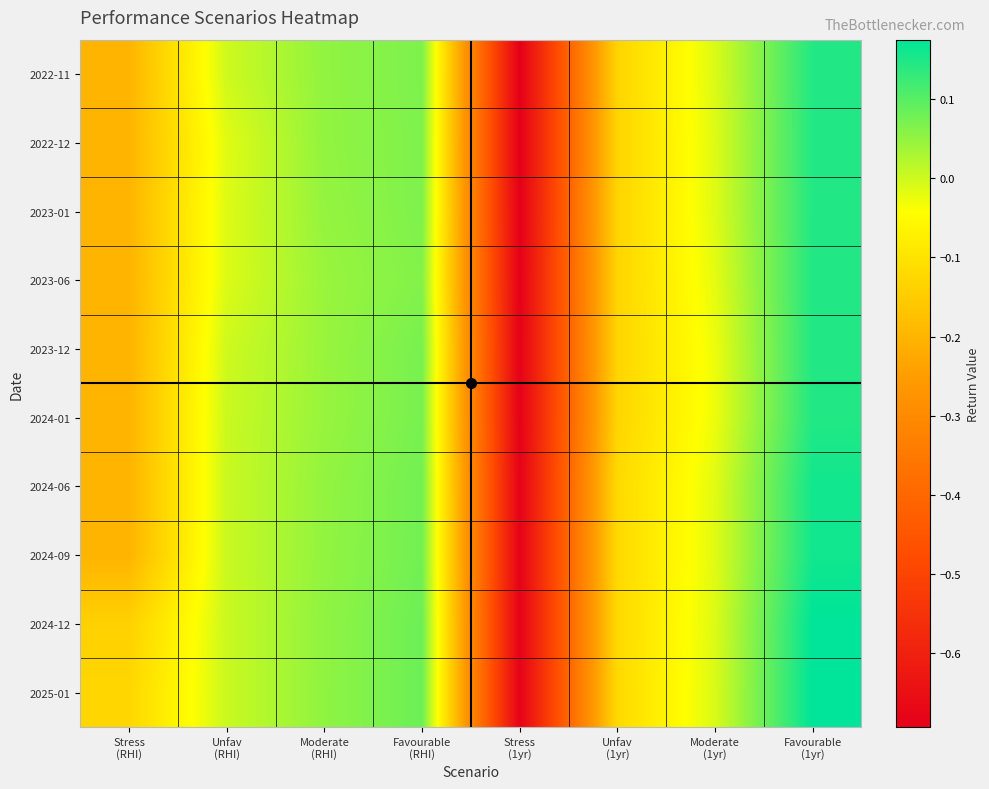

Reading left to right, list all the values displayed in this chart.

2022-11: Stress
(RHI)=-0.2	Unfav
(RHI)=-0.0	Moderate
(RHI)=0.1	Favourable
(RHI)=0.1	Stress
(1yr)=-0.7	Unfav
(1yr)=-0.1	Moderate
(1yr)=-0.0	Favourable
(1yr)=0.1
2022-12: Stress
(RHI)=-0.2	Unfav
(RHI)=-0.0	Moderate
(RHI)=0.0	Favourable
(RHI)=0.1	Stress
(1yr)=-0.7	Unfav
(1yr)=-0.1	Moderate
(1yr)=-0.0	Favourable
(1yr)=0.1
2023-01: Stress
(RHI)=-0.2	Unfav
(RHI)=-0.0	Moderate
(RHI)=0.0	Favourable
(RHI)=0.1	Stress
(1yr)=-0.7	Unfav
(1yr)=-0.1	Moderate
(1yr)=-0.0	Favourable
(1yr)=0.1
2023-06: Stress
(RHI)=-0.2	Unfav
(RHI)=-0.0	Moderate
(RHI)=0.0	Favourable
(RHI)=0.1	Stress
(1yr)=-0.7	Unfav
(1yr)=-0.1	Moderate
(1yr)=-0.0	Favourable
(1yr)=0.1
2023-12: Stress
(RHI)=-0.2	Unfav
(RHI)=-0.0	Moderate
(RHI)=0.0	Favourable
(RHI)=0.1	Stress
(1yr)=-0.7	Unfav
(1yr)=-0.1	Moderate
(1yr)=-0.0	Favourable
(1yr)=0.1
2024-01: Stress
(RHI)=-0.2	Unfav
(RHI)=0.0	Moderate
(RHI)=0.0	Favourable
(RHI)=0.1	Stress
(1yr)=-0.7	Unfav
(1yr)=-0.1	Moderate
(1yr)=-0.0	Favourable
(1yr)=0.1
2024-06: Stress
(RHI)=-0.2	Unfav
(RHI)=0.0	Moderate
(RHI)=0.0	Favourable
(RHI)=0.1	Stress
(1yr)=-0.7	Unfav
(1yr)=-0.1	Moderate
(1yr)=-0.0	Favourable
(1yr)=0.2
2024-09: Stress
(RHI)=-0.2	Unfav
(RHI)=0.0	Moderate
(RHI)=0.0	Favourable
(RHI)=0.1	Stress
(1yr)=-0.7	Unfav
(1yr)=-0.1	Moderate
(1yr)=-0.0	Favourable
(1yr)=0.2
2024-12: Stress
(RHI)=-0.1	Unfav
(RHI)=0.0	Moderate
(RHI)=0.1	Favourable
(RHI)=0.1	Stress
(1yr)=-0.7	Unfav
(1yr)=-0.1	Moderate
(1yr)=-0.0	Favourable
(1yr)=0.2
2025-01: Stress
(RHI)=-0.1	Unfav
(RHI)=0.0	Moderate
(RHI)=0.1	Favourable
(RHI)=0.1	Stress
(1yr)=-0.7	Unfav
(1yr)=-0.1	Moderate
(1yr)=-0.0	Favourable
(1yr)=0.2